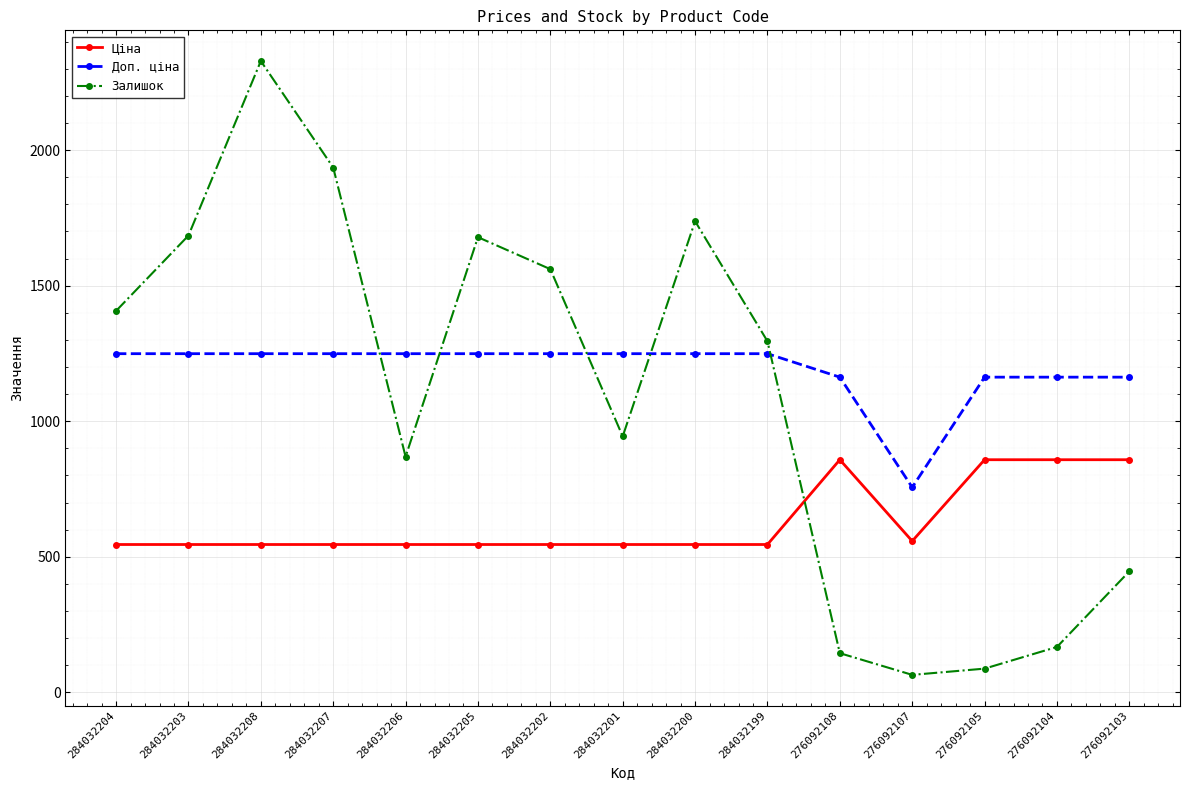

How many interior local valleys does the Залишок series have?

3